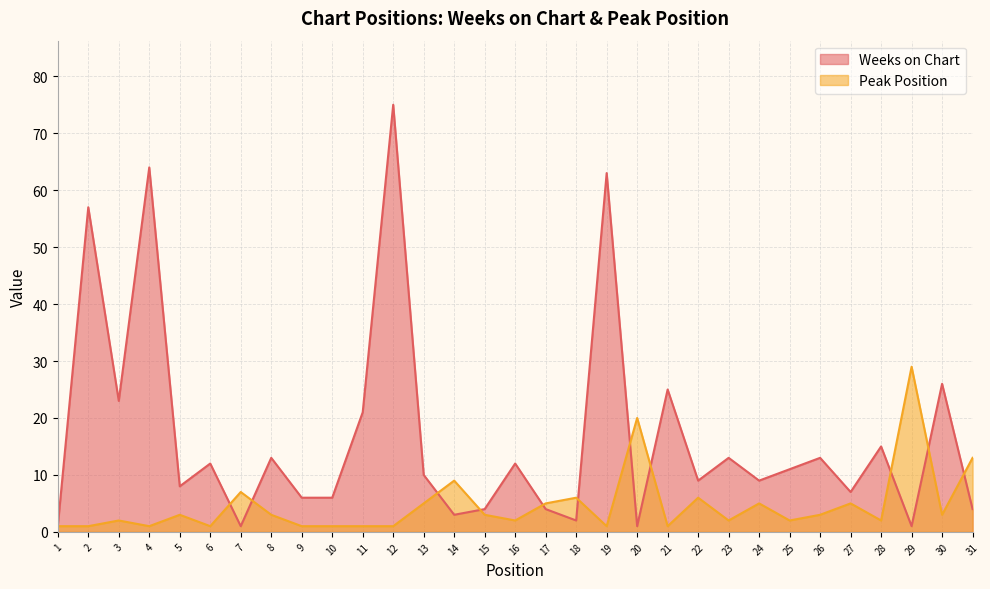

Rank the series by their maximum value, from lowest to highest.

Peak Position, Weeks on Chart